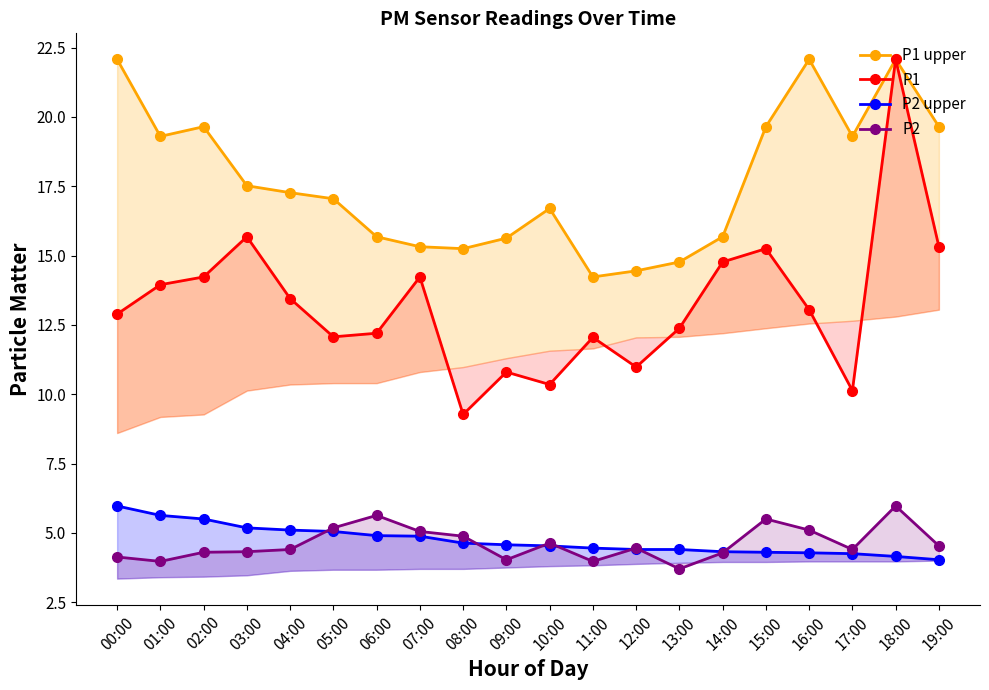

What is the value of the P1 upper point at the 4th from the left?

17.5